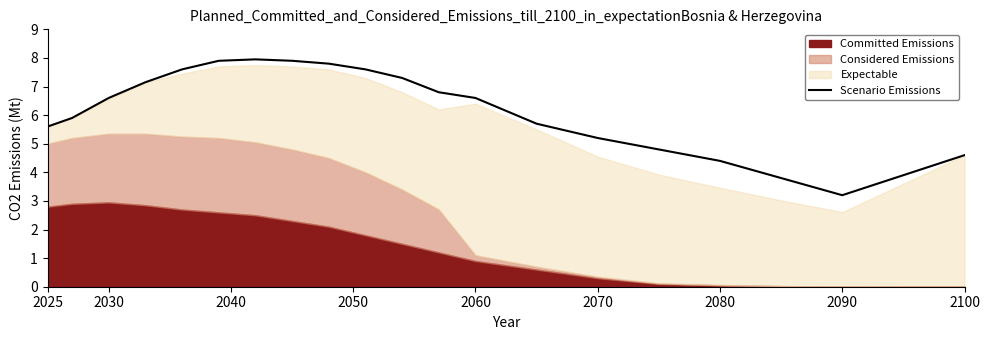

Where does the Scenario Emissions series first go above 6?

2030